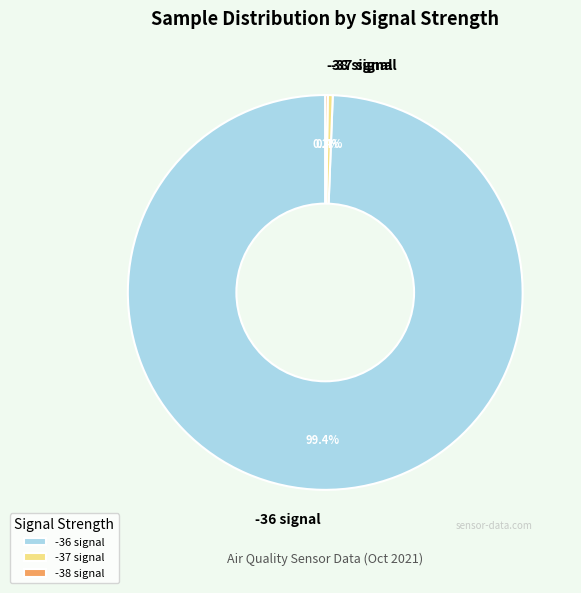

How much of the chart is everything except -37 signal?

99.6%